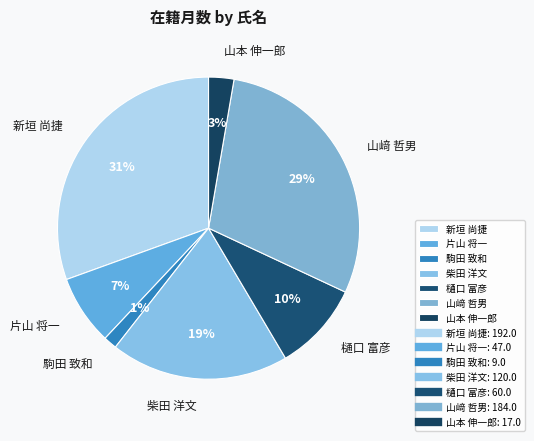

How many slices are in this pie chart?

7